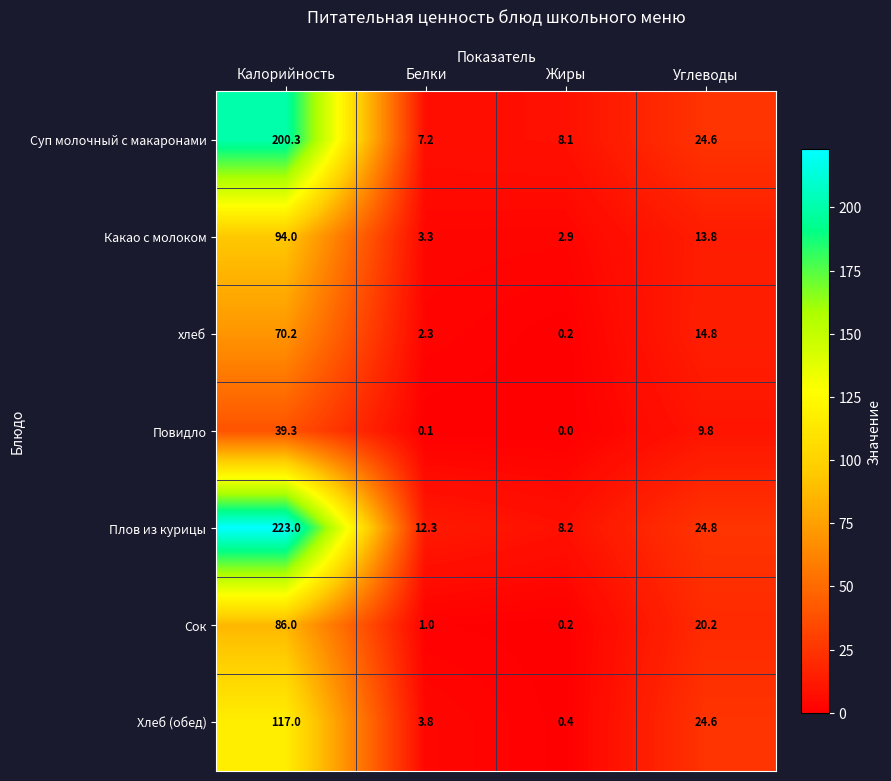

At which label is Сок closest to 43?

Углеводы